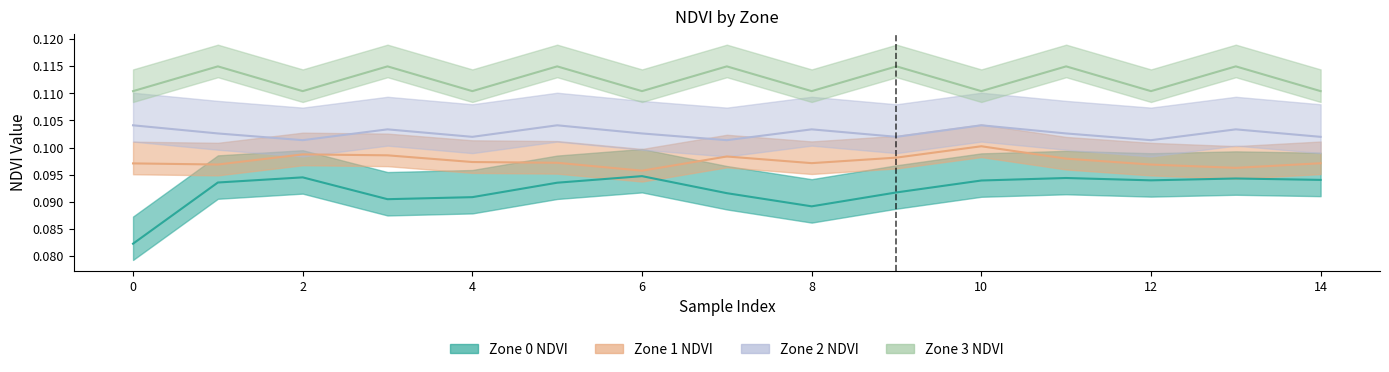

Rank the series at 3 from highest to lowest value.

Zone 3 NDVI, Zone 2 NDVI, Zone 1 NDVI, Zone 0 NDVI